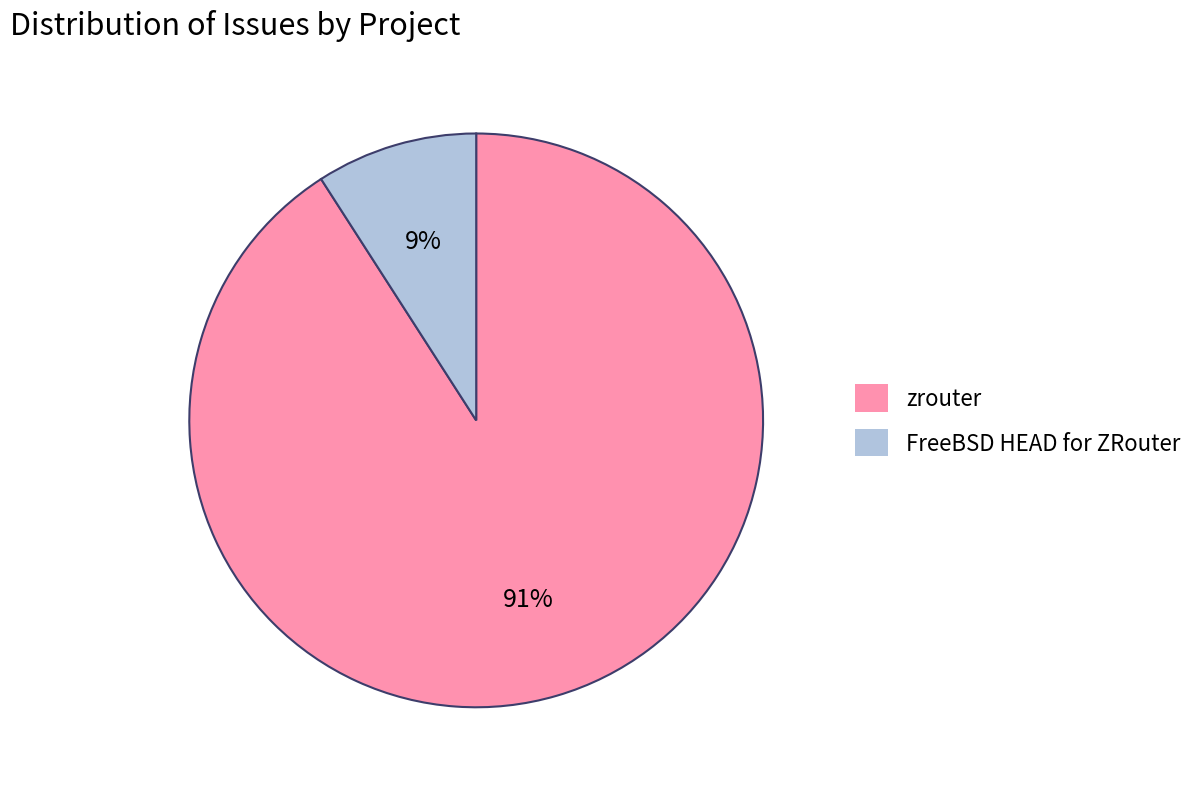

To the nearest percent, what percentage of the pie is zrouter?

91%